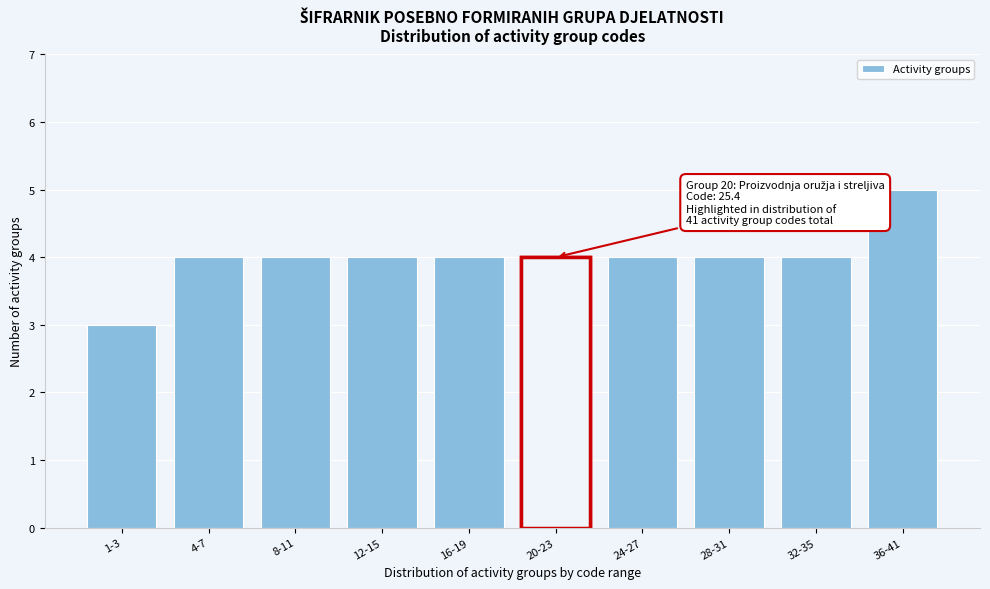

Reading left to right, list all the values displayed in this chart.

1-3=3	4-7=4	8-11=4	12-15=4	16-19=4	20-23=4	24-27=4	28-31=4	32-35=4	36-41=5